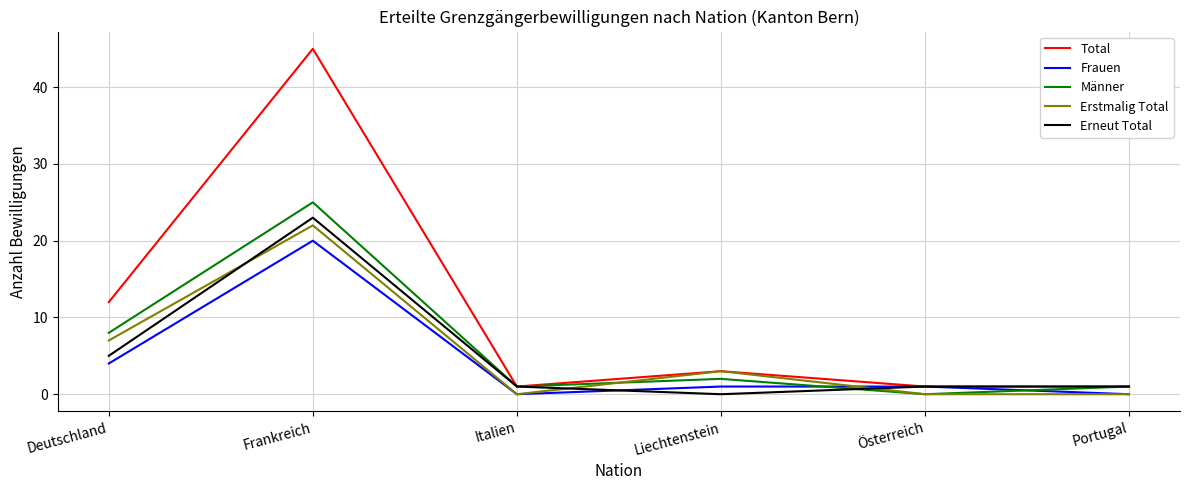

Reading right to left, transcribe all the data shown in this chart.

Total: 1	1	3	1	45	12
Frauen: 0	1	1	0	20	4
Männer: 1	0	2	1	25	8
Erstmalig Total: 0	0	3	0	22	7
Erneut Total: 1	1	0	1	23	5